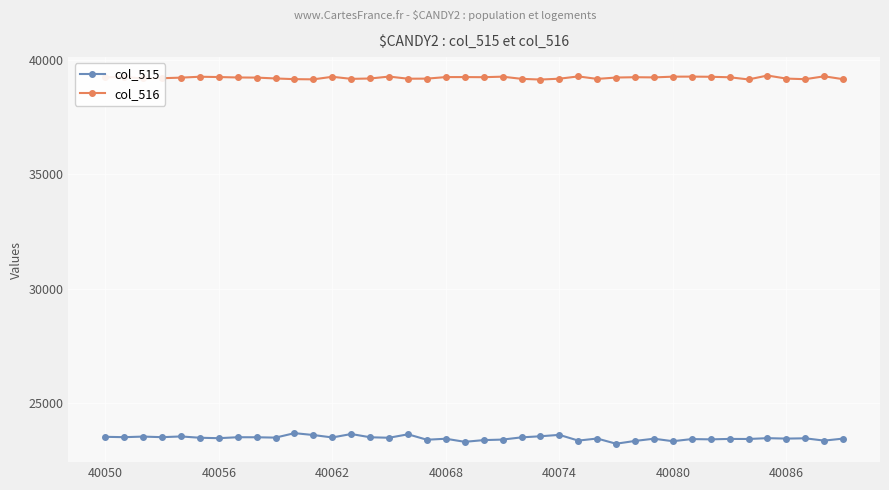

What is the minimum value for col_516?

39138